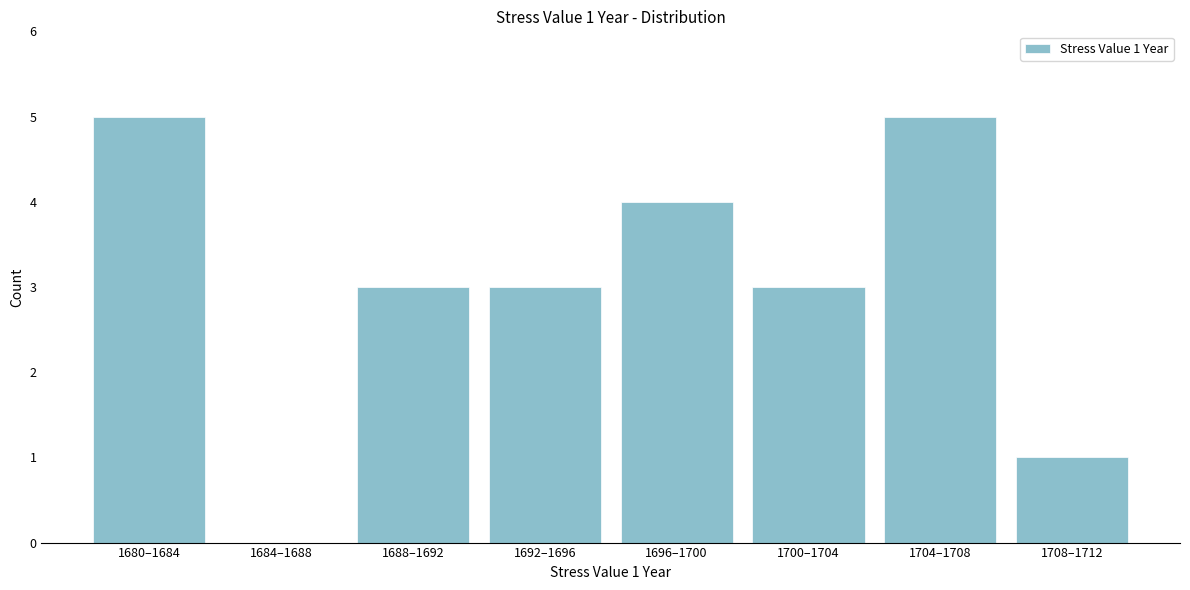

Reading right to left, transcribe all the data shown in this chart.

1708–1712=1	1704–1708=5	1700–1704=3	1696–1700=4	1692–1696=3	1688–1692=3	1684–1688=0	1680–1684=5